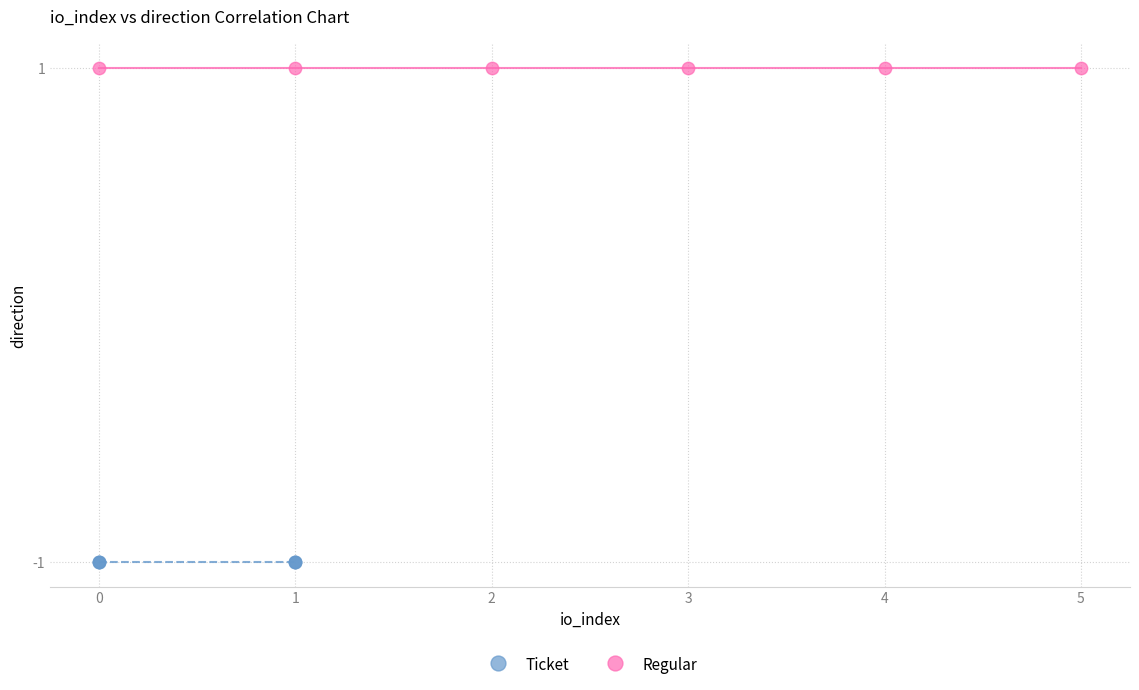

Which series reaches the maximum Y coordinate?

Regular